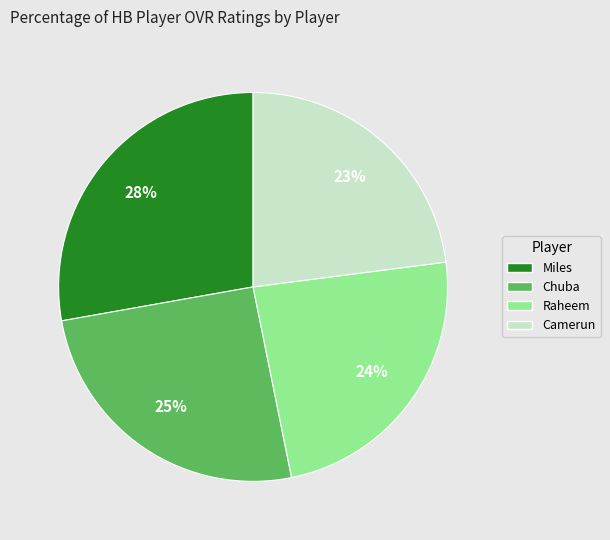

What is the smallest slice in the pie chart?

Camerun